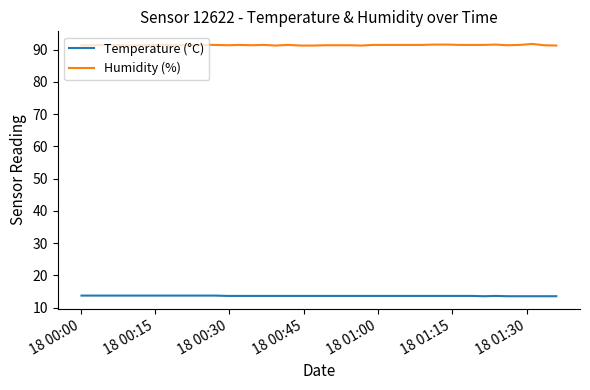

Rank the series by their maximum value, from lowest to highest.

Temperature (°C), Humidity (%)